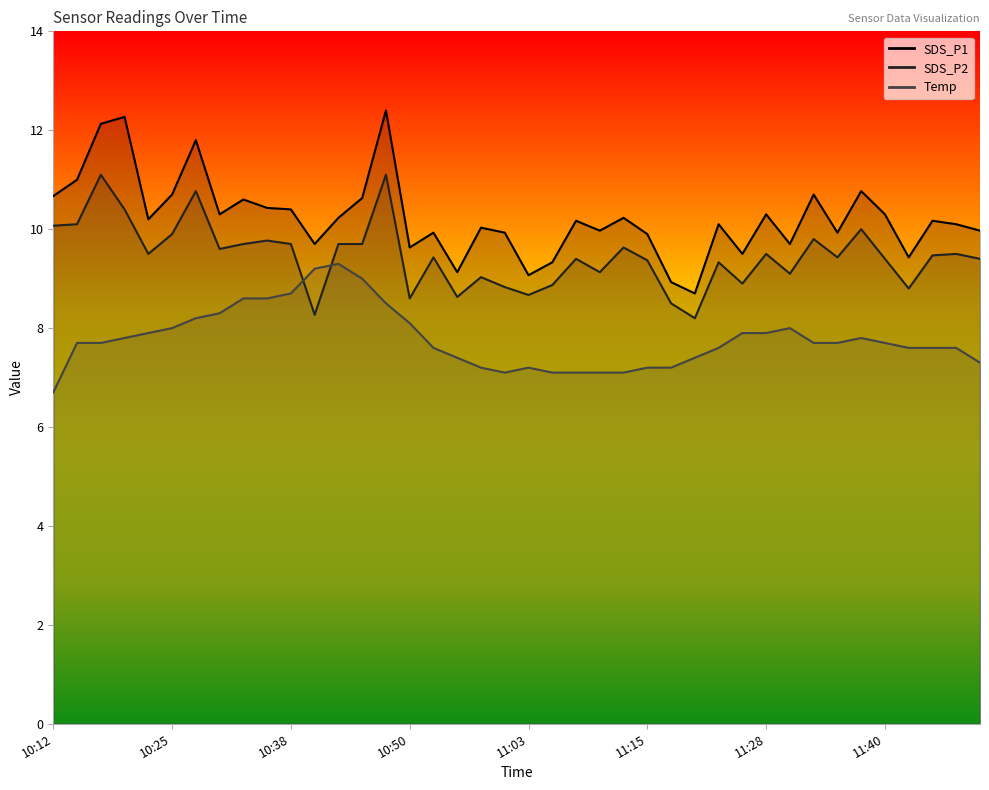

The SDS_P1 series shows 13.9 at 11:08. True or false?

False